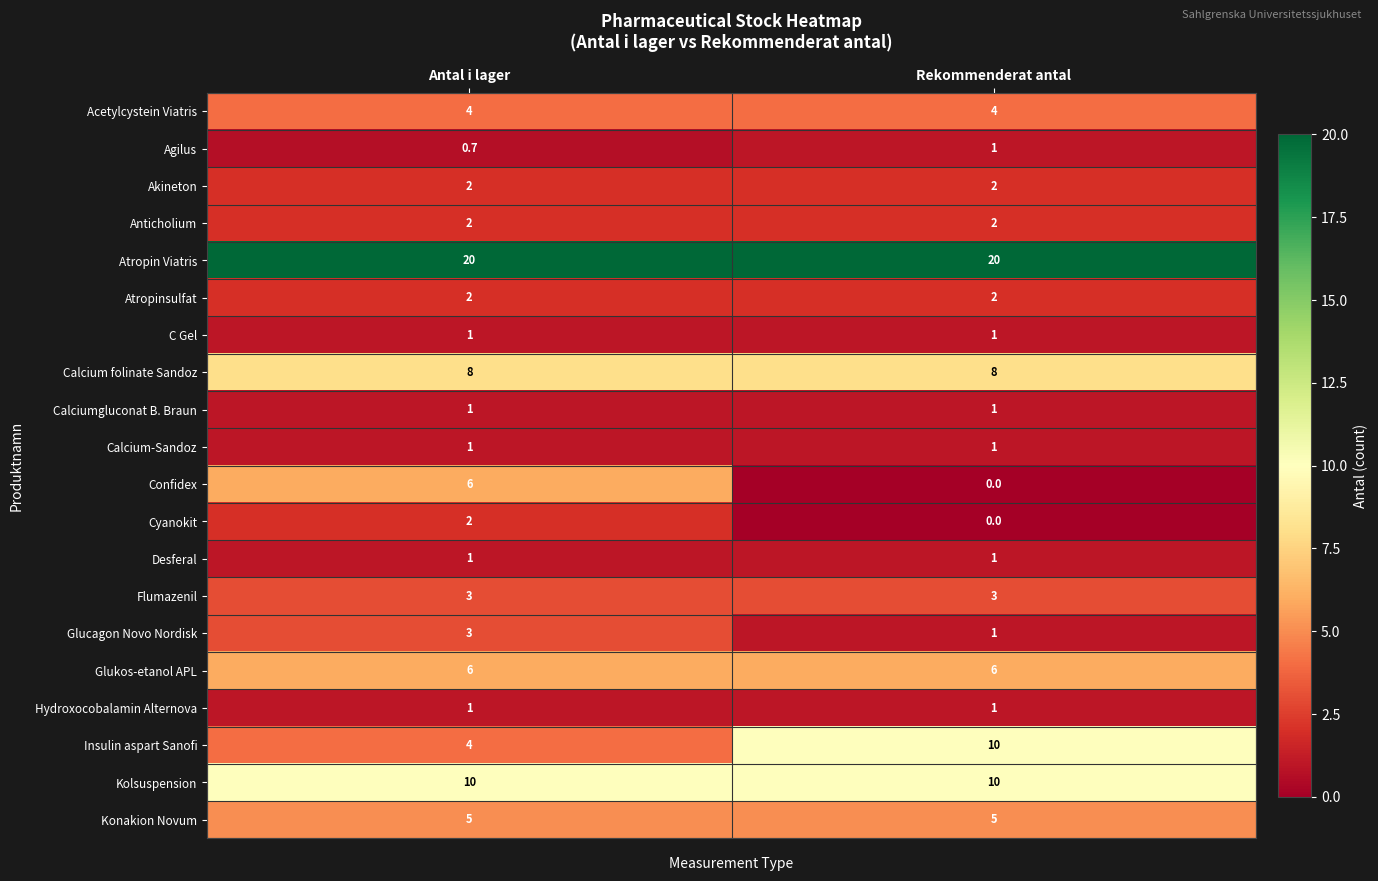

What is the difference between the highest and lowest values at Rekommenderat antal?

20.0